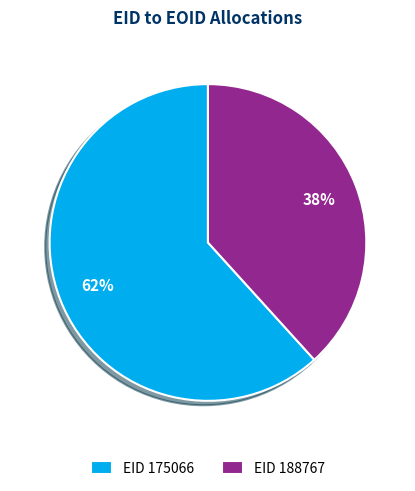

What percentage is the EID 188767 slice, to the nearest percent?

38%